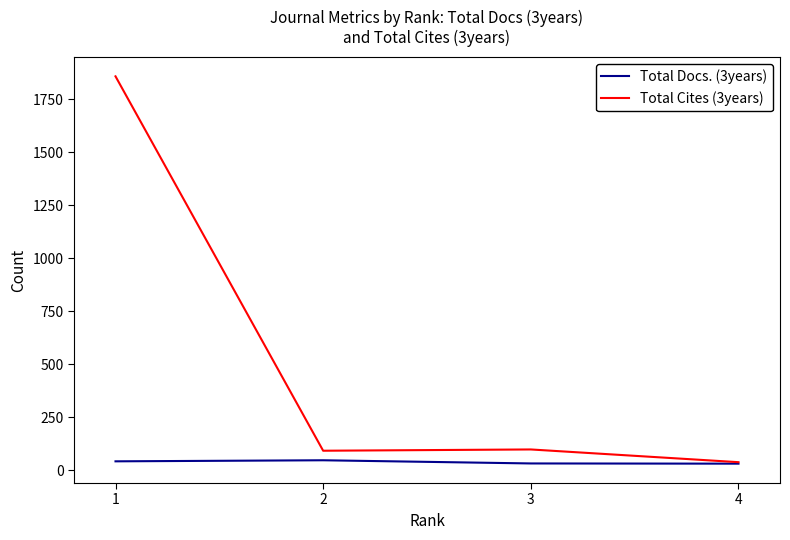

Which series has the largest total across all categories?

Total Cites (3years)